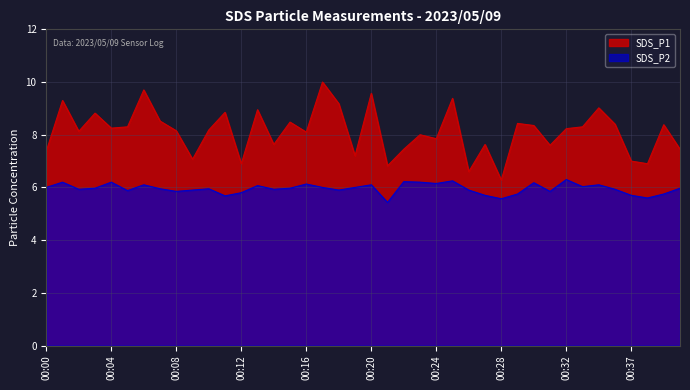

Rank the series at 00:02 from lowest to highest value.

SDS_P2, SDS_P1